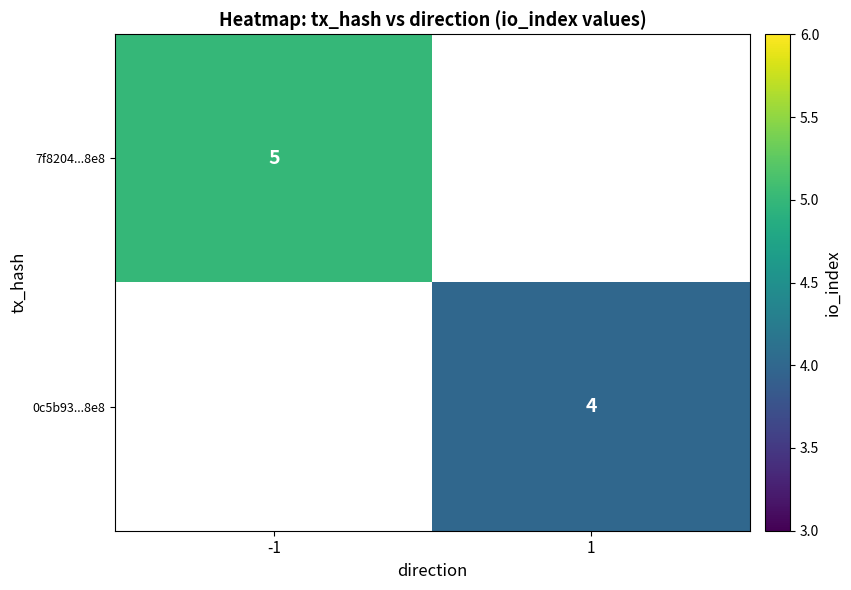

At how many categories does at least one series exceed 4?

1